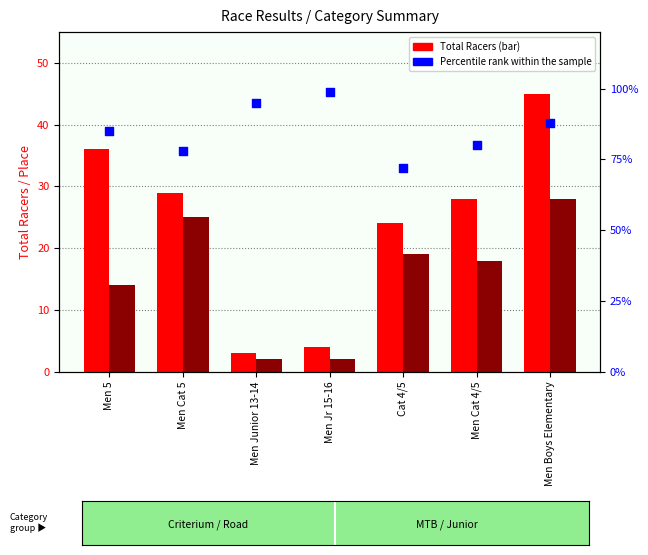

At how many categories does at least one series exceed 42?

7